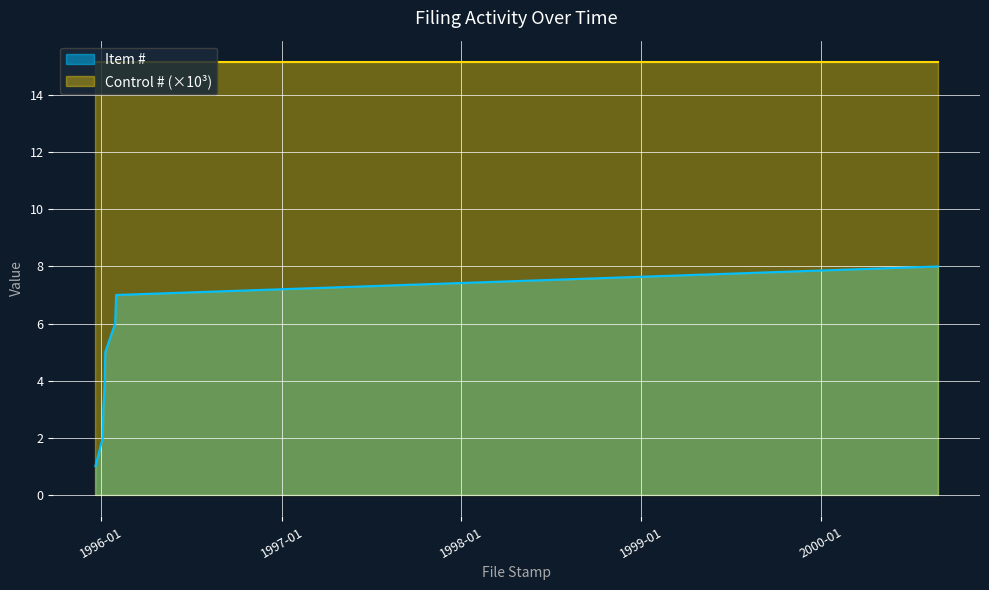

Is it true that the value at 1996-01-31 is 7?

True